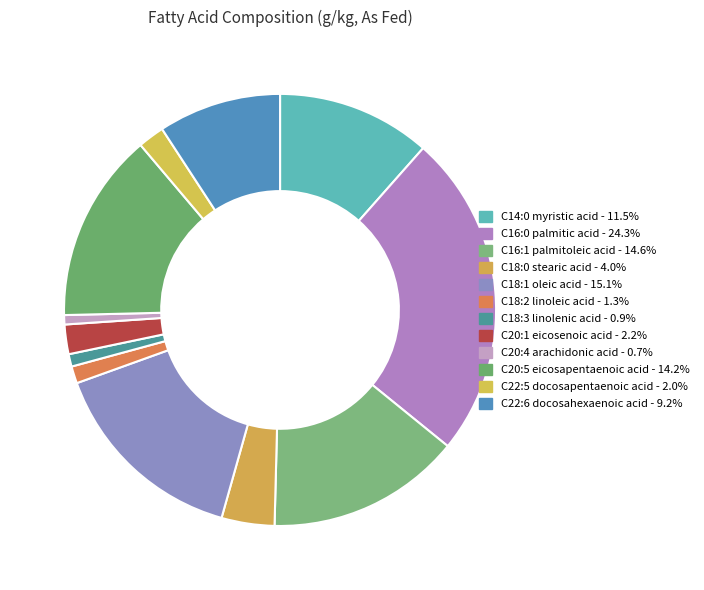

Do C22:5 docosapentaenoic acid and C16:1 palmitoleic acid together represent more than half of the pie?

No